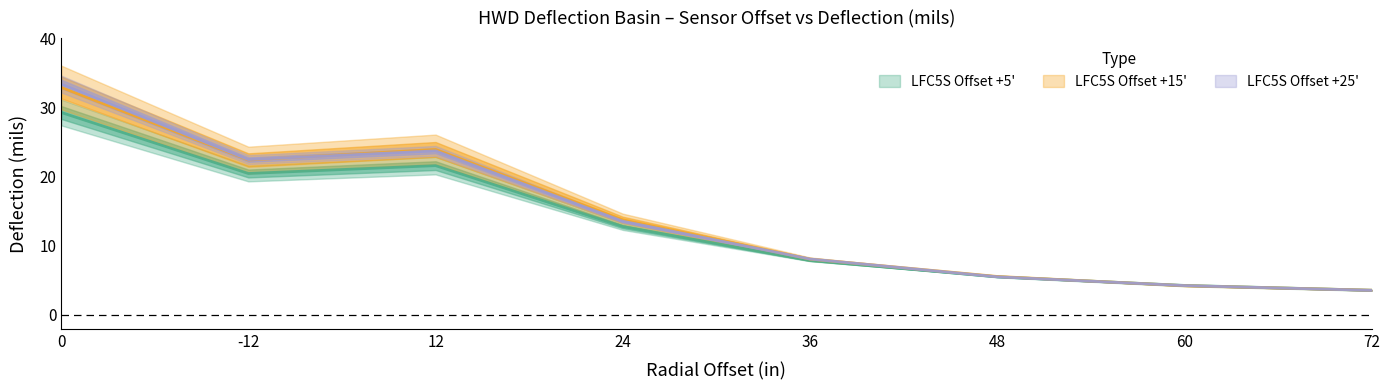

What is the value of the LFC5S +5 Drop1 point at the 1st from the left?

29.3